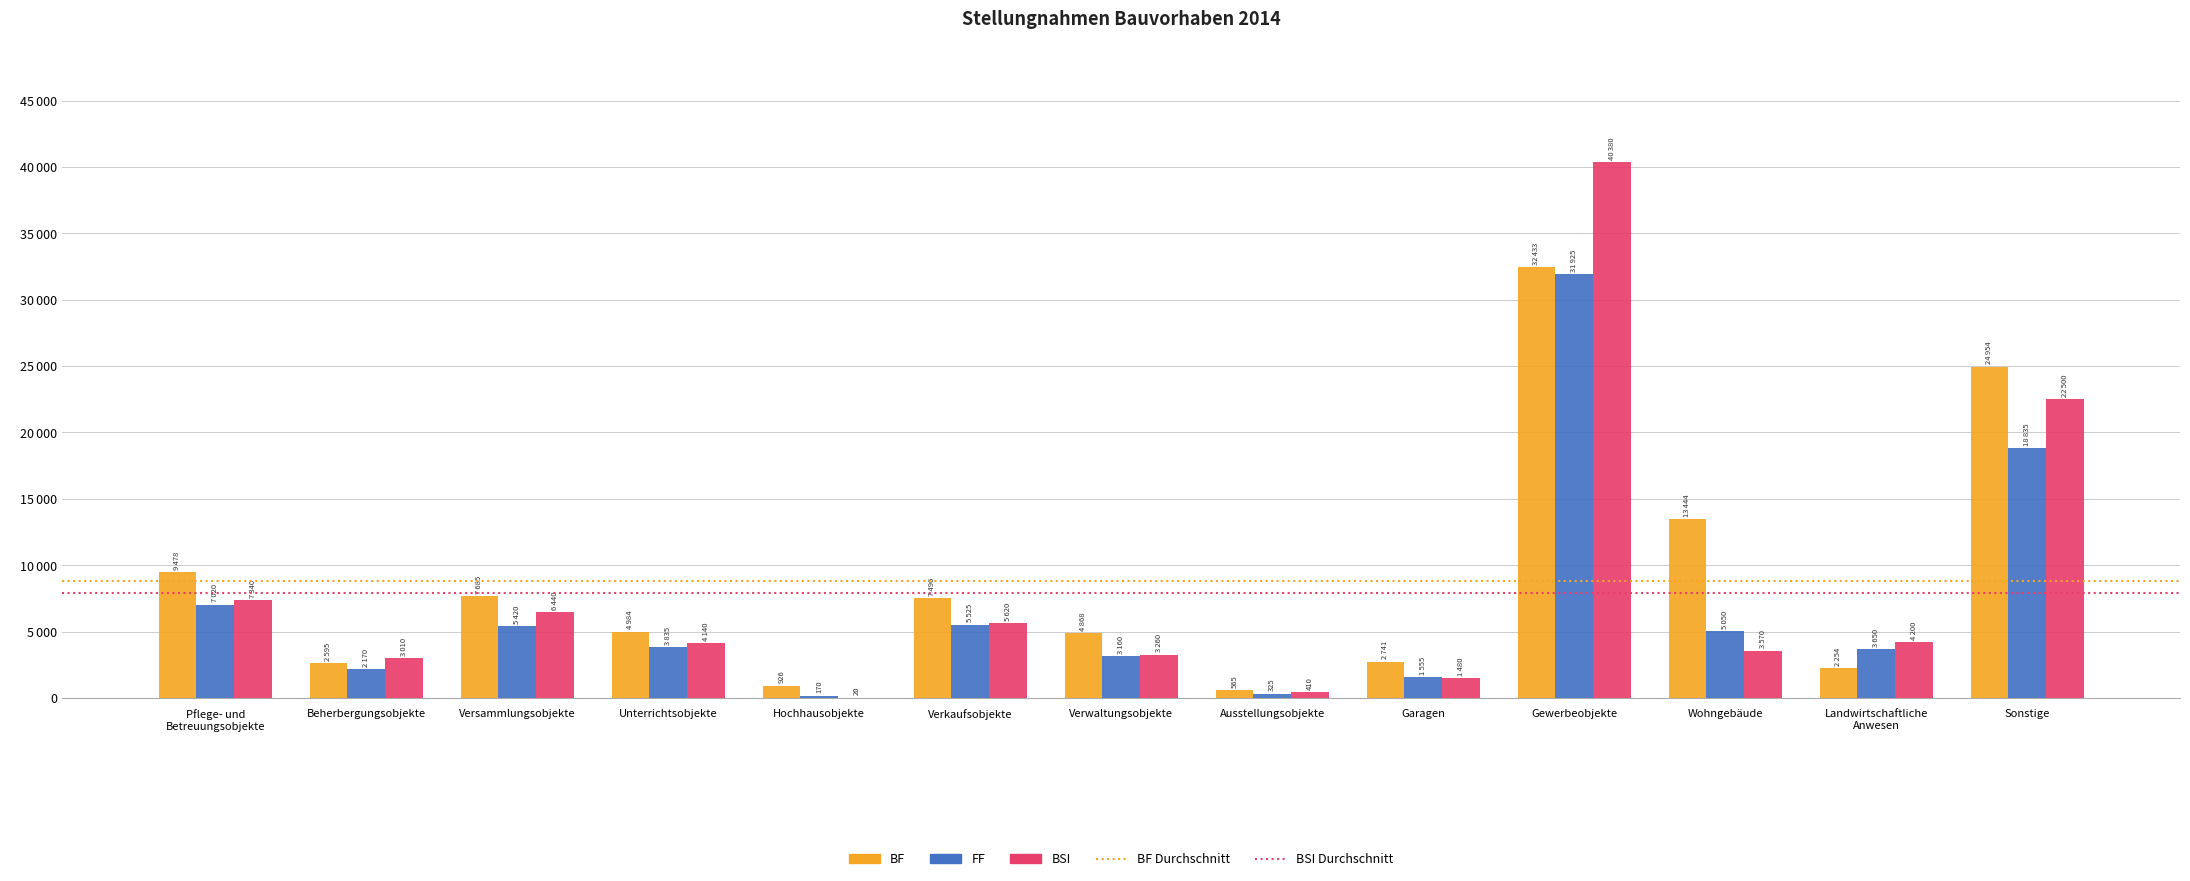

Rank the categories by FF value from highest to lowest.

Gewerbeobjekte, Sonstige, Pflege- und
Betreuungsobjekte, Verkaufsobjekte, Versammlungsobjekte, Wohngebäude, Unterrichtsobjekte, Landwirtschaftliche
Anwesen, Verwaltungsobjekte, Beherbergungsobjekte, Garagen, Ausstellungsobjekte, Hochhausobjekte